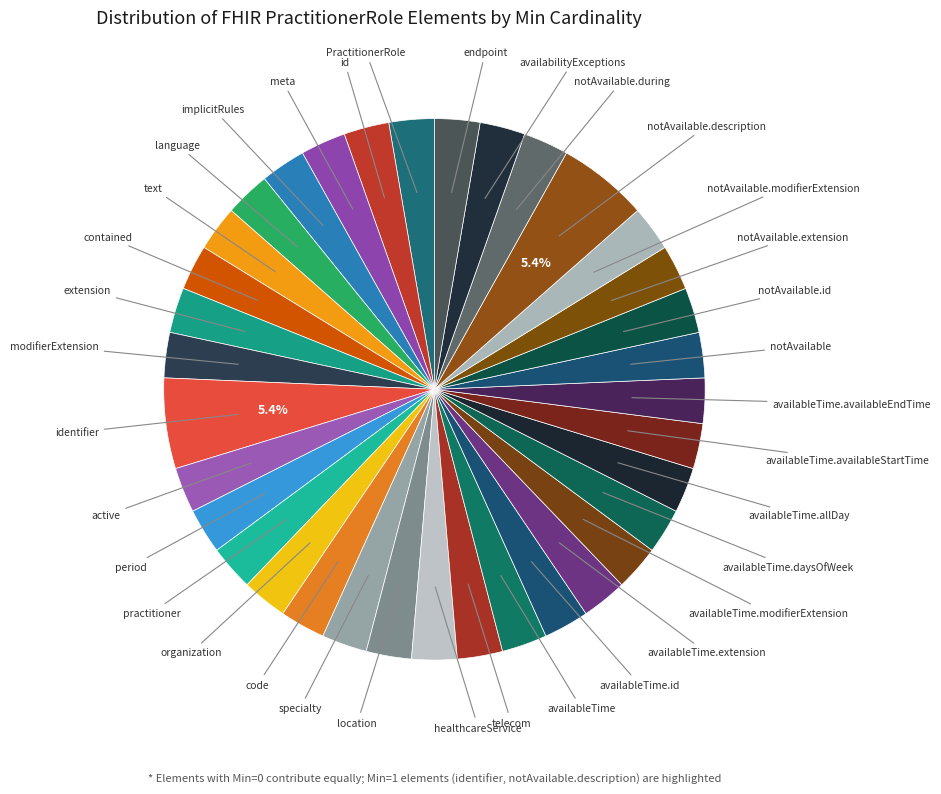

Is the sum of endpoint and meta greater than half?

No